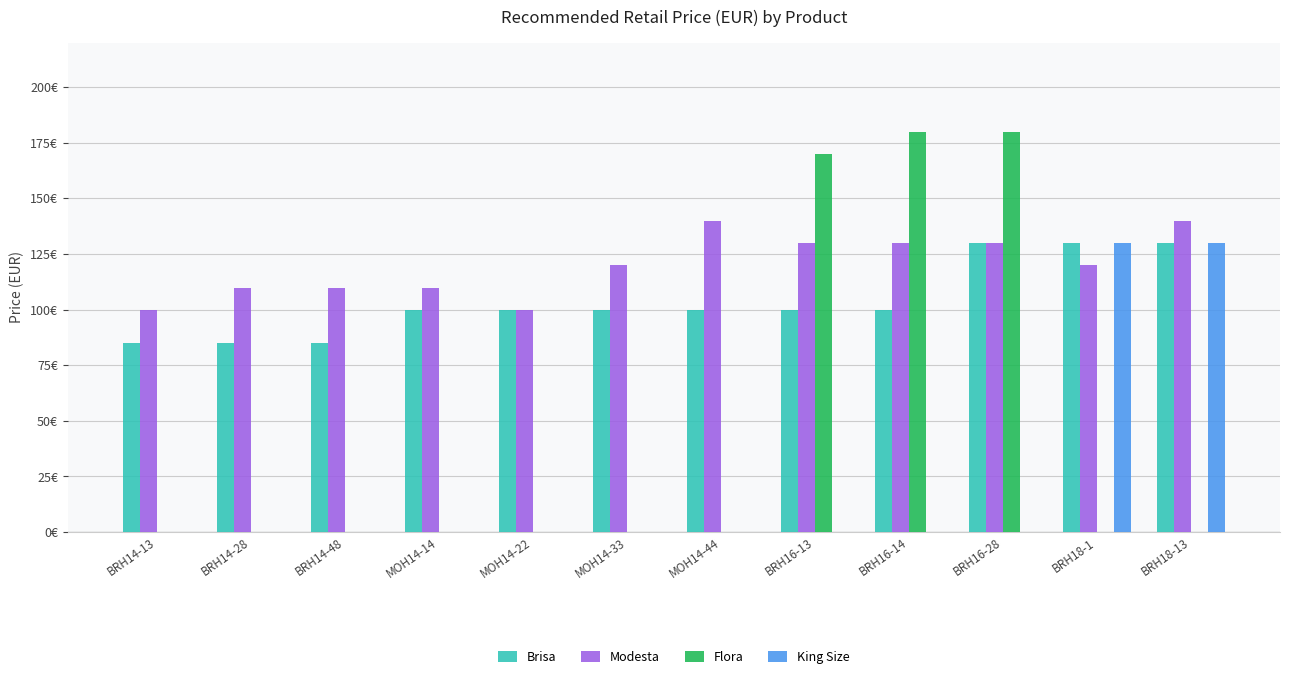

How many bars are there in each group?

4